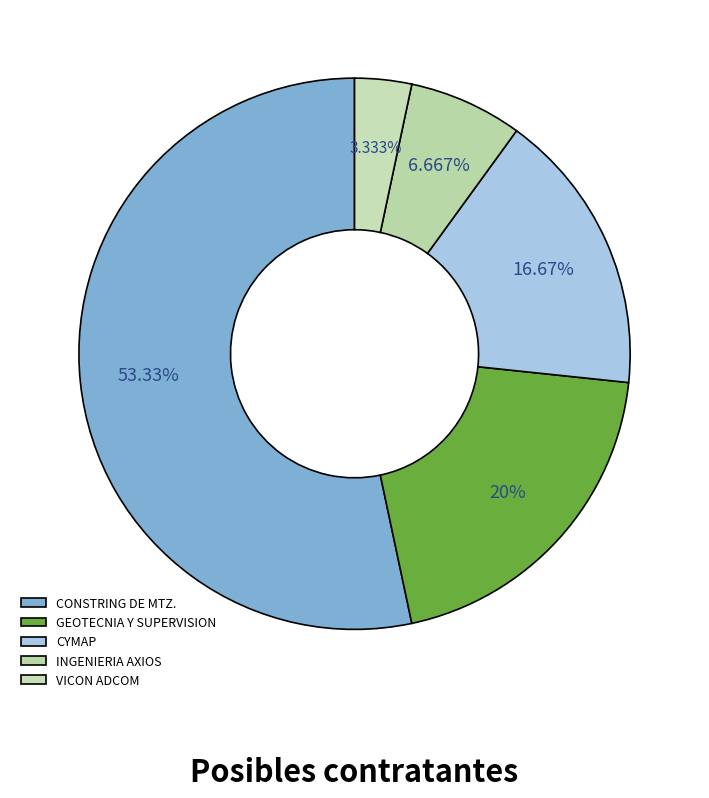

Rank the categories by value from lowest to highest.

VICON ADCOM, INGENIERIA AXIOS, CYMAP, GEOTECNIA Y SUPERVISION, CONSTRING DE MTZ.